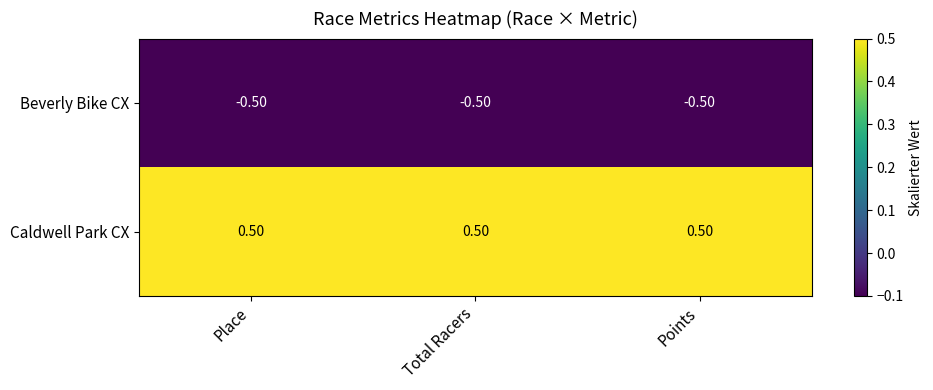

How many distinct data groups are displayed?

2